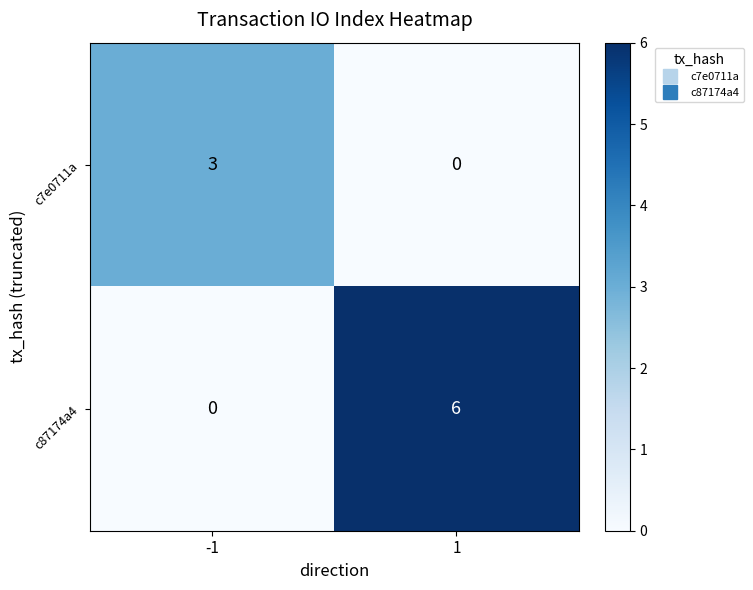

Reading right to left, transcribe all the data shown in this chart.

c7e0711a: 0	3
c87174a4: 6	0